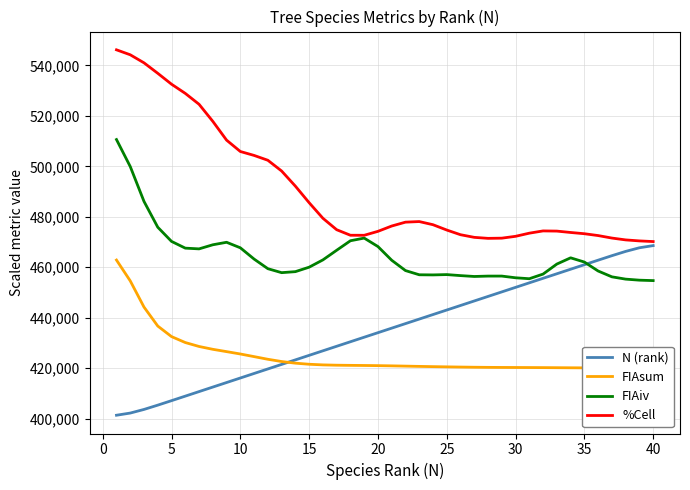

Reading left to right, extract all data points from this chart.

N (rank): 401407.9	402267.5	403705.6	405404.6	407181.8	408974.5	410769.2	412564.1	414359.0	416153.8	417948.7	419743.6	421538.5	423333.3	425128.2	426923.1	428717.9	430512.8	432307.7	434102.6	435897.4	437692.3	439487.2	441282.1	443076.9	444871.8	446666.7	448461.5	450256.4	452051.3	453846.2	455641.0	457435.9	459230.8	461025.5	462818.2	464595.4	466294.4	467732.5	468592.1
FIAsum: 462869.5	454616.1	444237.3	436729.0	432551.1	430197.2	428641.5	427516.9	426600.3	425665.1	424620.9	423568.9	422678.4	422027.9	421597.8	421346.7	421222.8	421161.7	421113.3	421051.4	420965.2	420859.3	420751.6	420656.0	420569.8	420488.2	420417.8	420367.8	420337.1	420316.4	420295.6	420268.6	420235.0	420200.6	420170.3	420141.8	420109.6	420074.2	420043.2	420025.2
FIAiv: 510593.0	499902.5	486083.5	475868.7	470252.4	467585.5	467294.8	468916.3	469906.4	467719.9	463253.5	459446.7	457874.7	458274.2	460043.4	462929.1	466748.4	470515.0	471563.6	468216.0	462791.2	458703.6	457037.9	456983.8	457110.5	456708.1	456364.3	456517.9	456520.4	455847.4	455474.2	457312.3	461279.1	463750.2	462078.6	458531.3	456221.6	455311.6	454901.7	454729.8
%Cell: 546131.2	544166.8	540975.0	536827.1	532513.0	528870.1	524562.2	517801.8	510359.5	505860.9	504304.3	502388.6	498131.5	492138.9	485580.9	479418.8	474882.6	472692.6	472676.6	474239.3	476344.8	477877.2	478114.7	476864.1	474758.4	472901.8	471859.4	471460.8	471539.0	472269.6	473512.5	474407.0	474336.9	473789.8	473295.5	472566.6	471578.7	470848.2	470450.6	470190.6